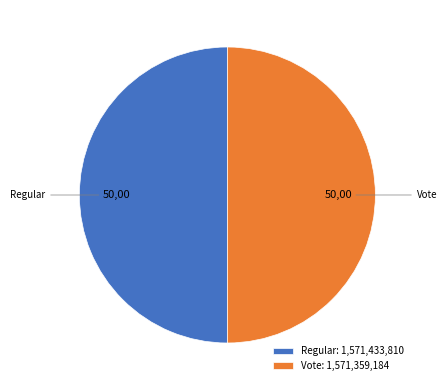

Combined, do Vote: 1,571,359,184 and Regular: 1,571,433,810 account for over 50%?

Yes